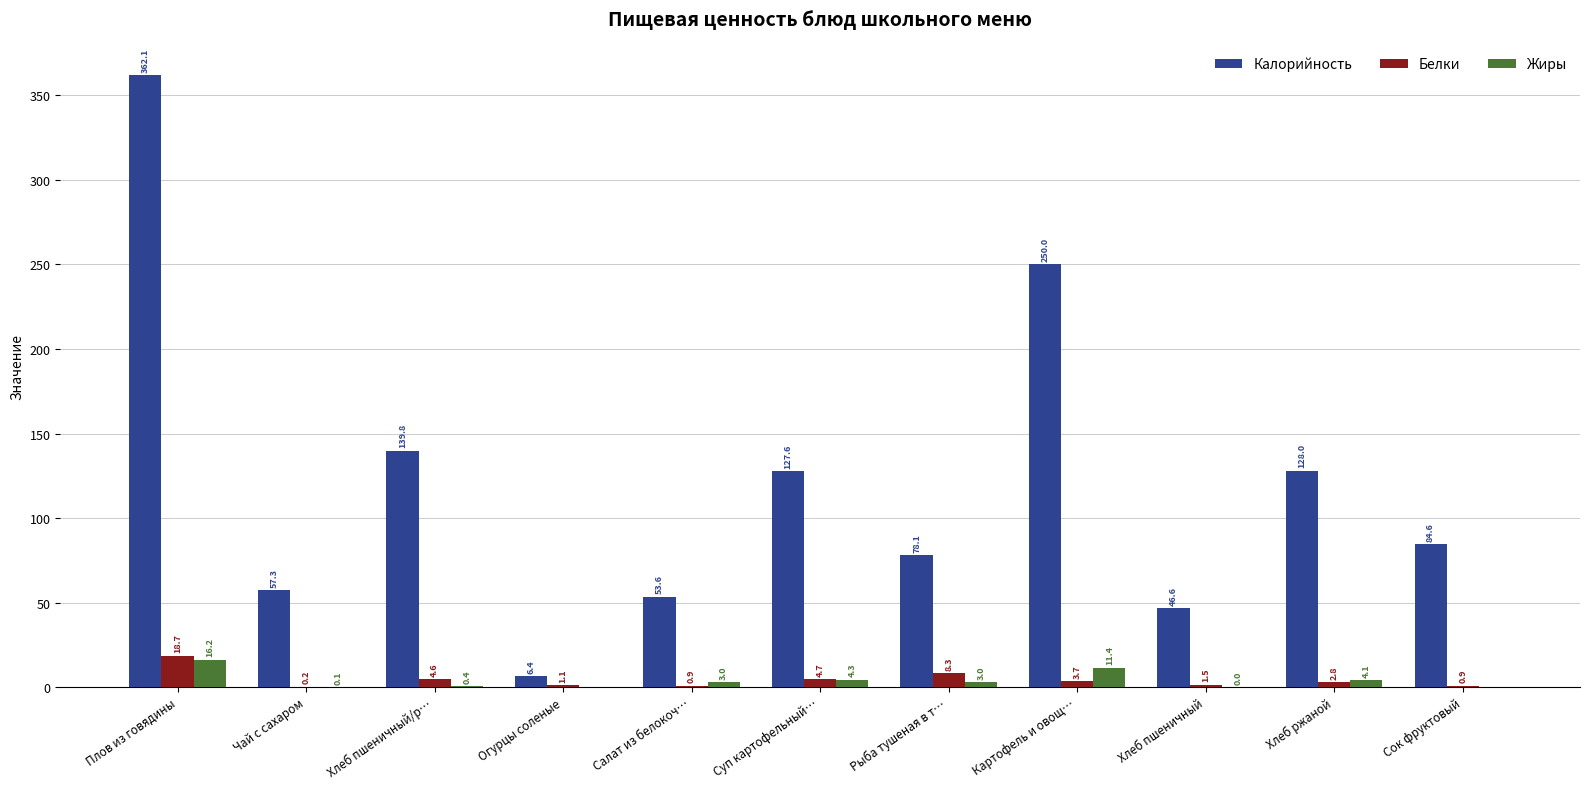

What are all the series names shown in the legend?

Калорийность, Белки, Жиры